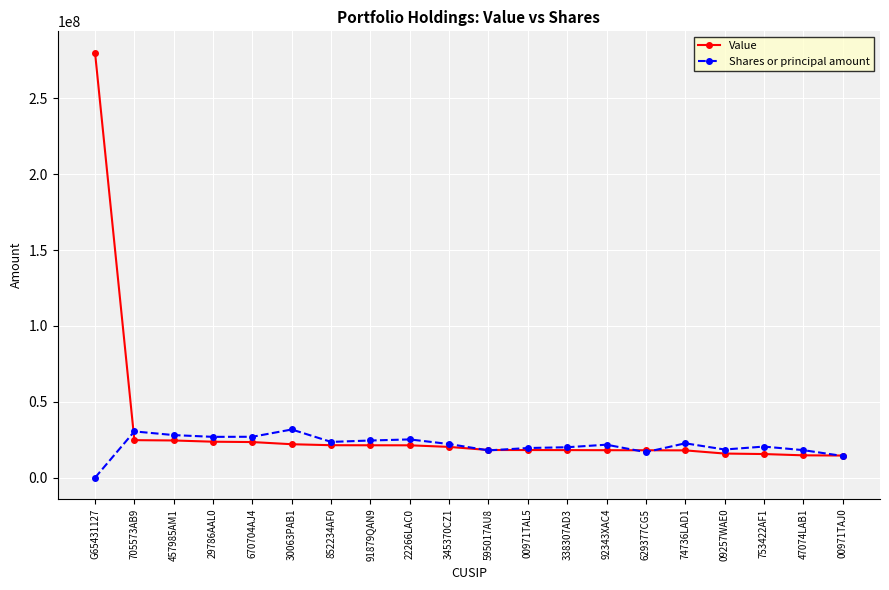

True or false: Value has a value of 6703461 at 22266LAC0.

False